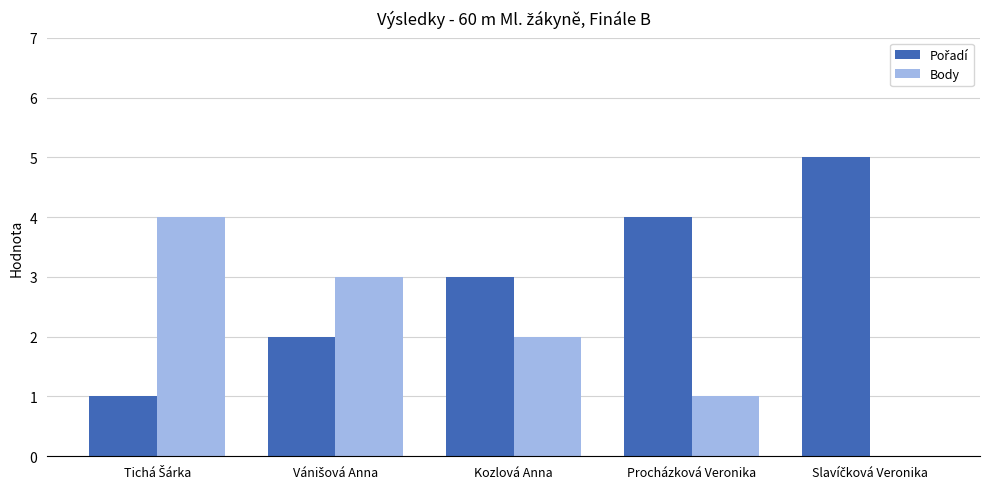

What is the highest value of the Body series?

4